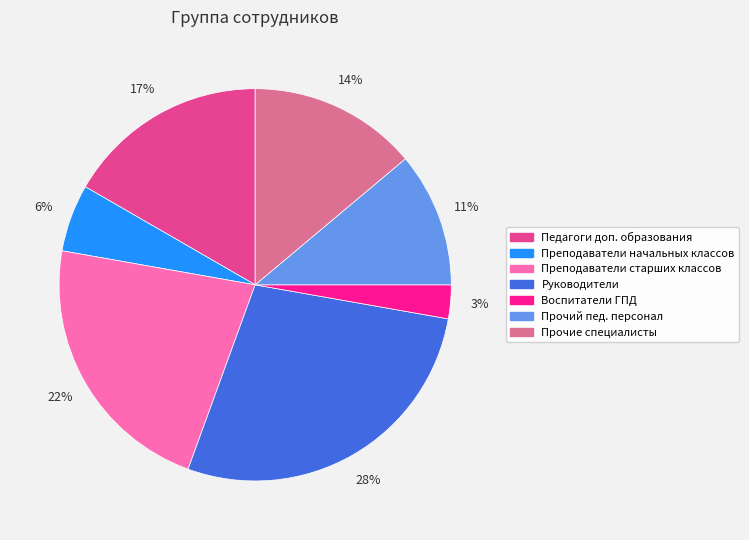

Does any single category account for the majority?

No